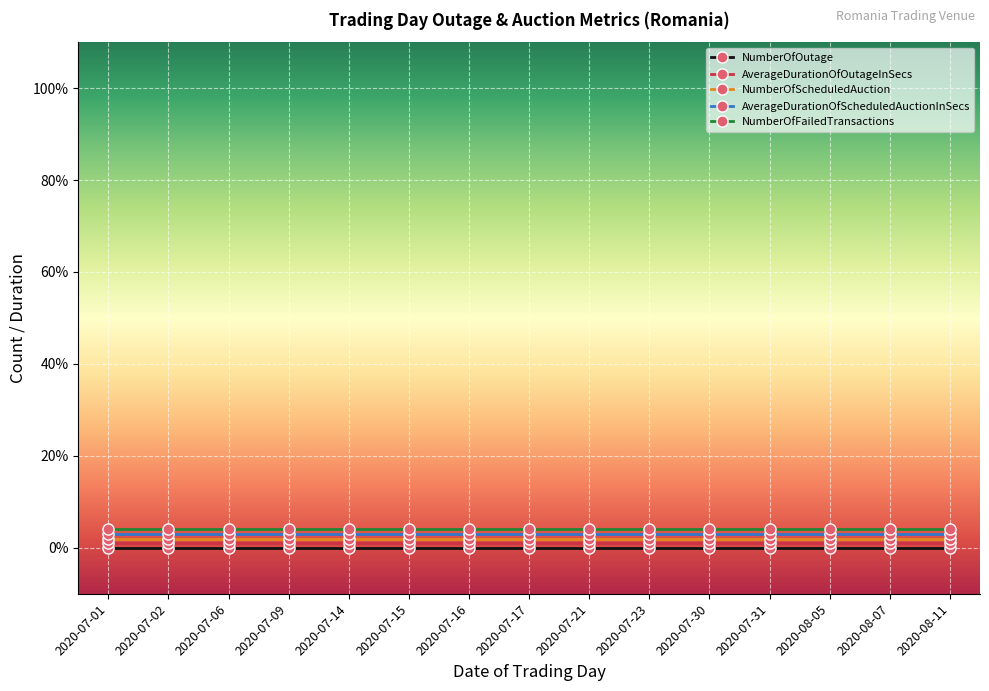

True or false: AverageDurationOfScheduledAuctionInSecs and NumberOfOutage cross at least once.

False